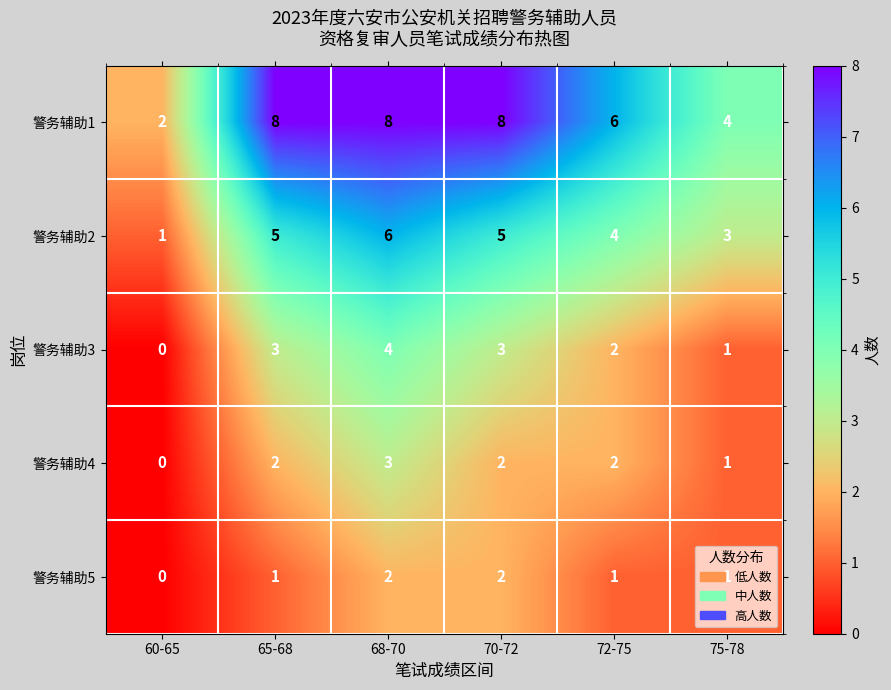

What is the maximum value for 警务辅助1?

8